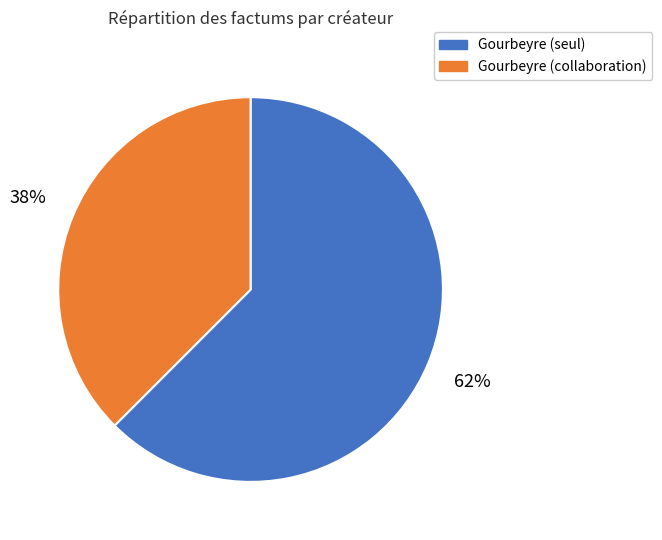

Is there a majority slice in this chart?

Yes